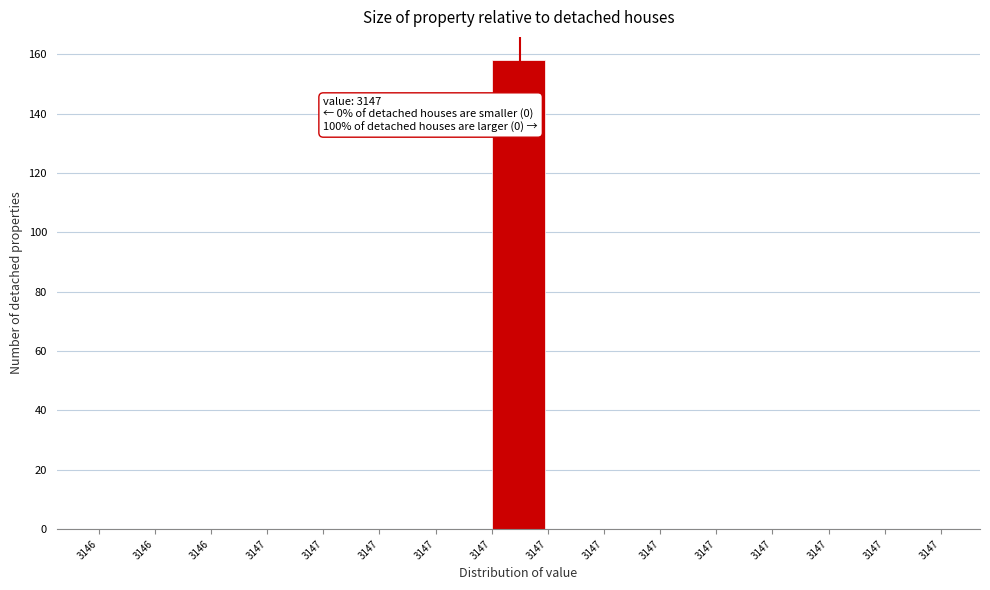

Count the number of categories in the chart.

15